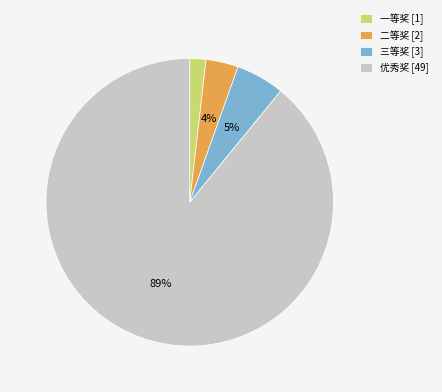

The 二等奖 slice represents 4% of the pie. True or false?

True